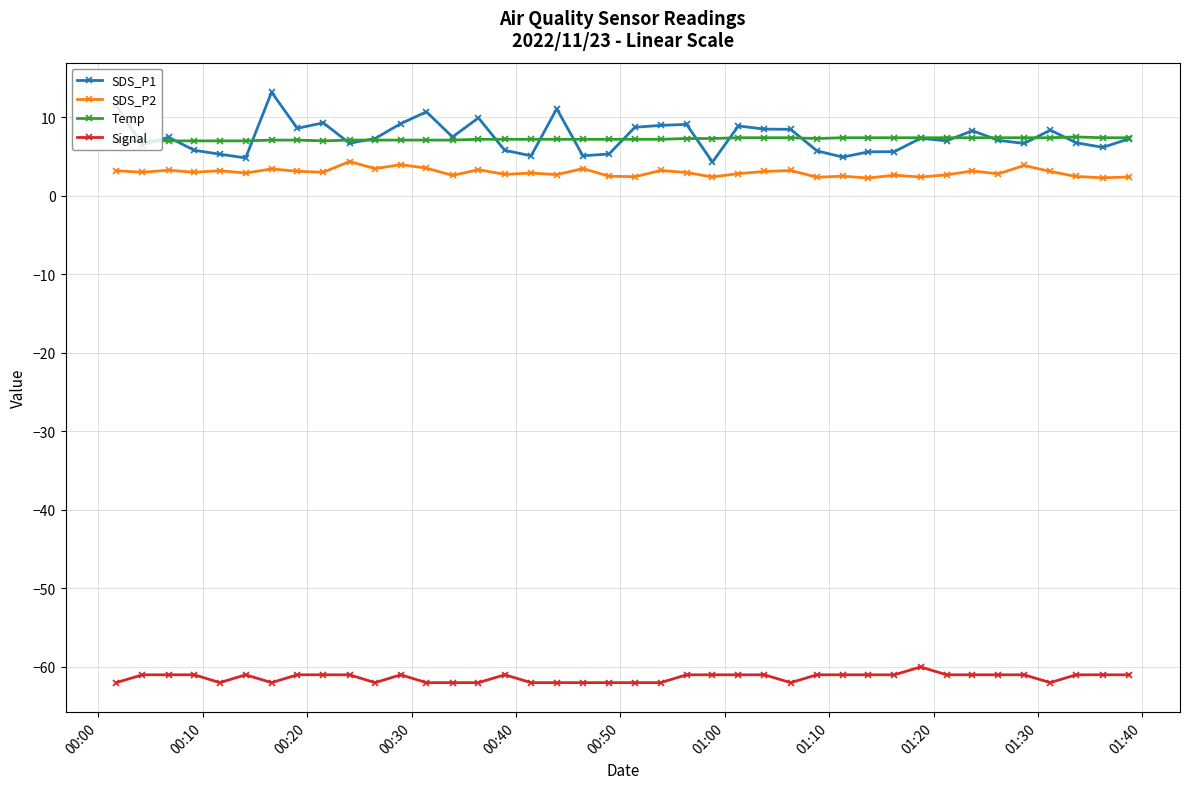

Which series has the largest range (max minus min)?

SDS_P1